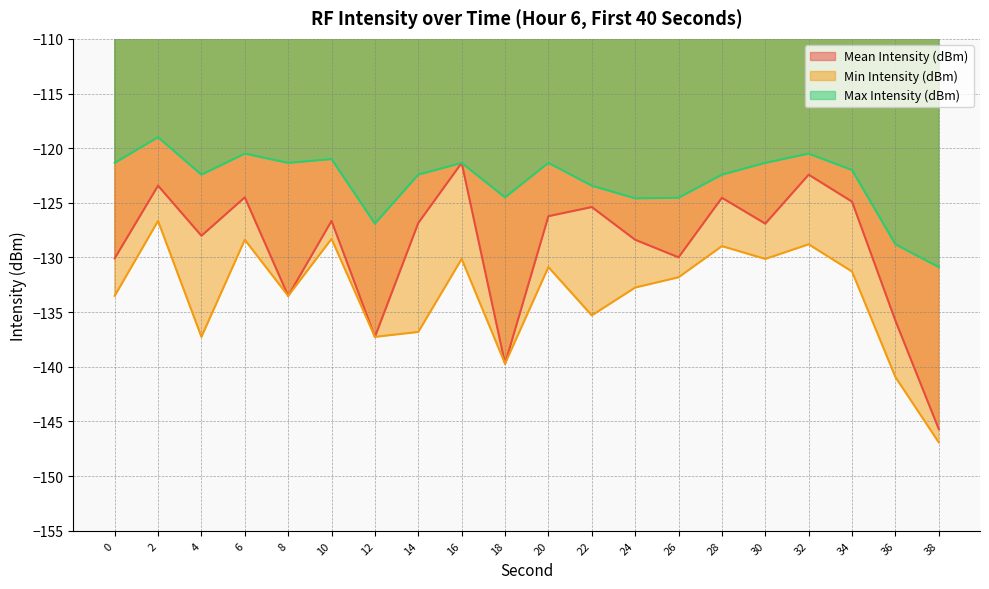

Where is the first local minimum for Min Intensity (dBm)?

4